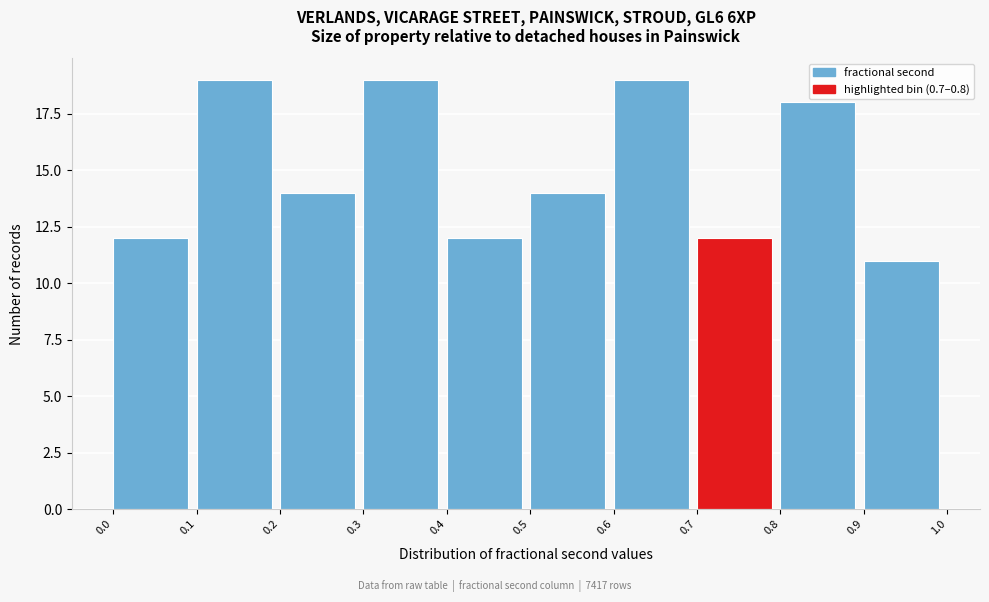

Reading left to right, list every bar in this chart as the range it spans on the x-axis followed by its height. The values are not printed on the chart, so give them approximately, as read against the axis.

0.0 to 0.1: 12
0.1 to 0.2: 19
0.2 to 0.3: 14
0.3 to 0.4: 19
0.4 to 0.5: 12
0.5 to 0.6: 14
0.6 to 0.7: 19
0.7 to 0.8: 12
0.8 to 0.9: 18
0.9 to 1.0: 11